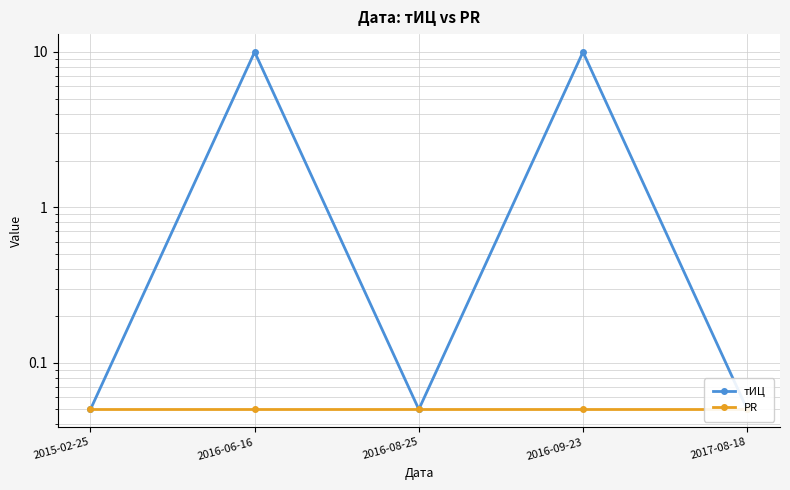

Is this an area chart (filled region under the line)?

No